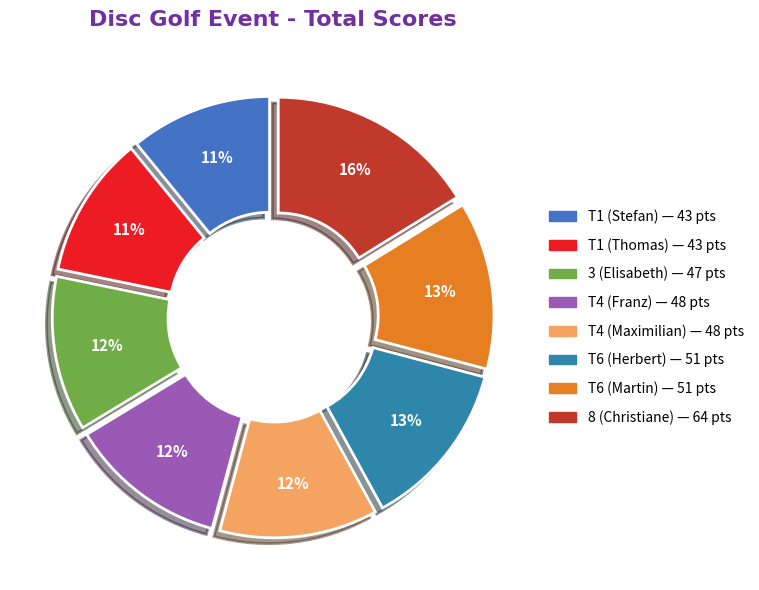

Does any single category account for the majority?

No